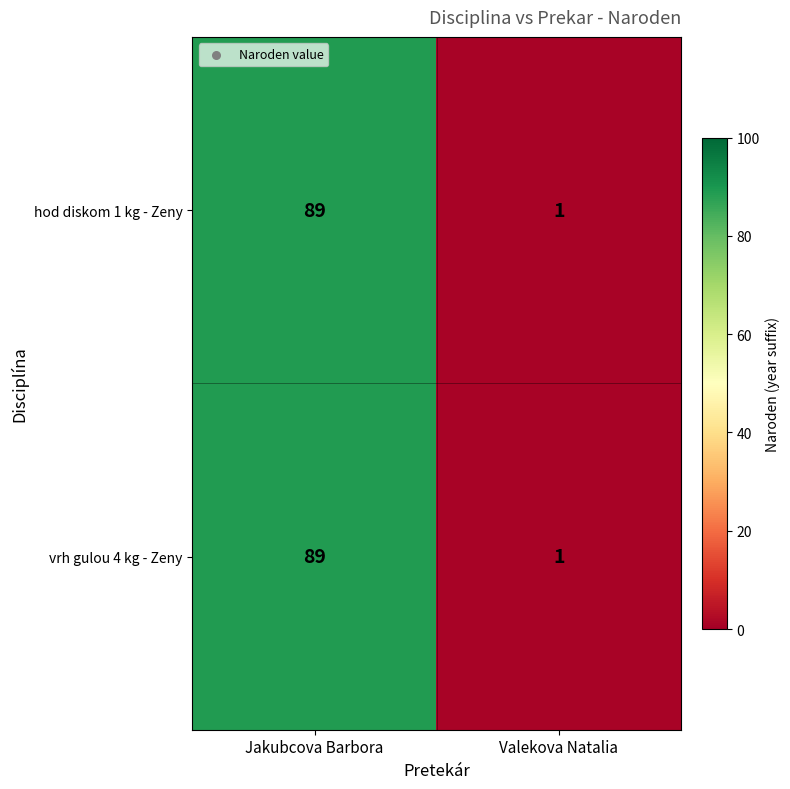

The hod diskom 1 kg - Zeny series shows 137 at Jakubcova Barbora. True or false?

False